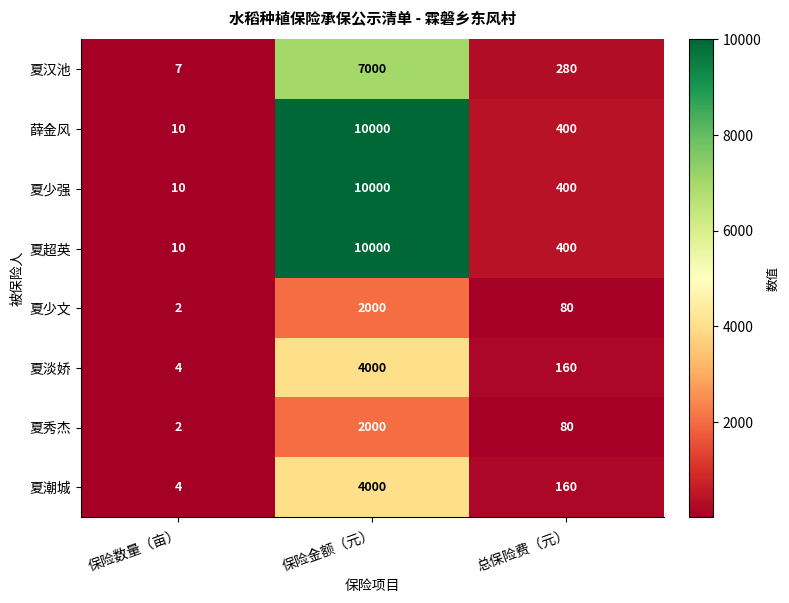

What is the maximum value for 夏潮城?

4000